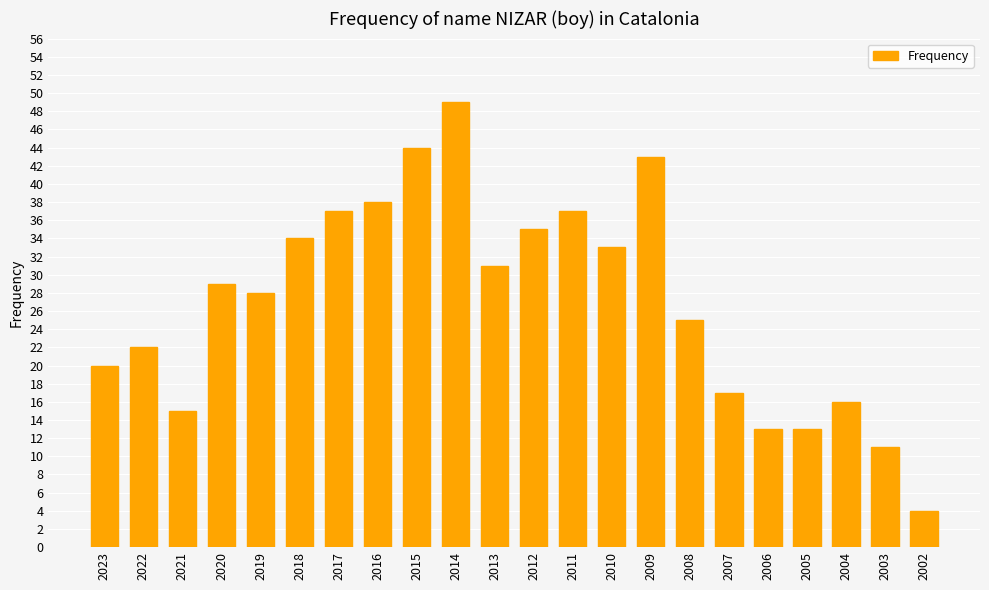

What is the average value?

27